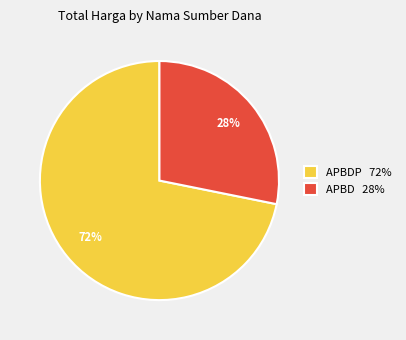

What is the ratio of the value at APBD 28% to the value at APBDP 72%?

0.4